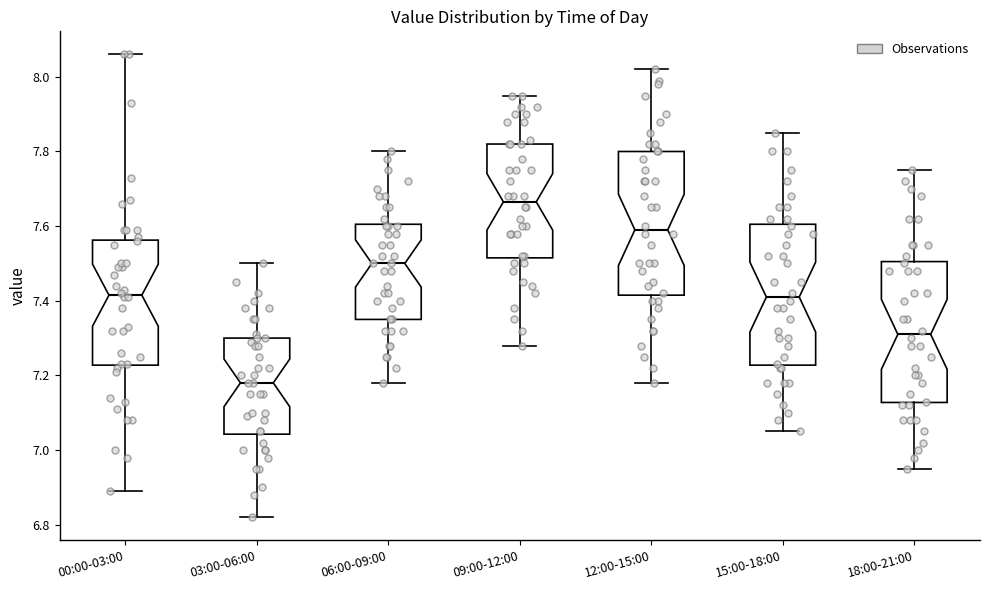

Which box has the lowest median line?

03:00-06:00